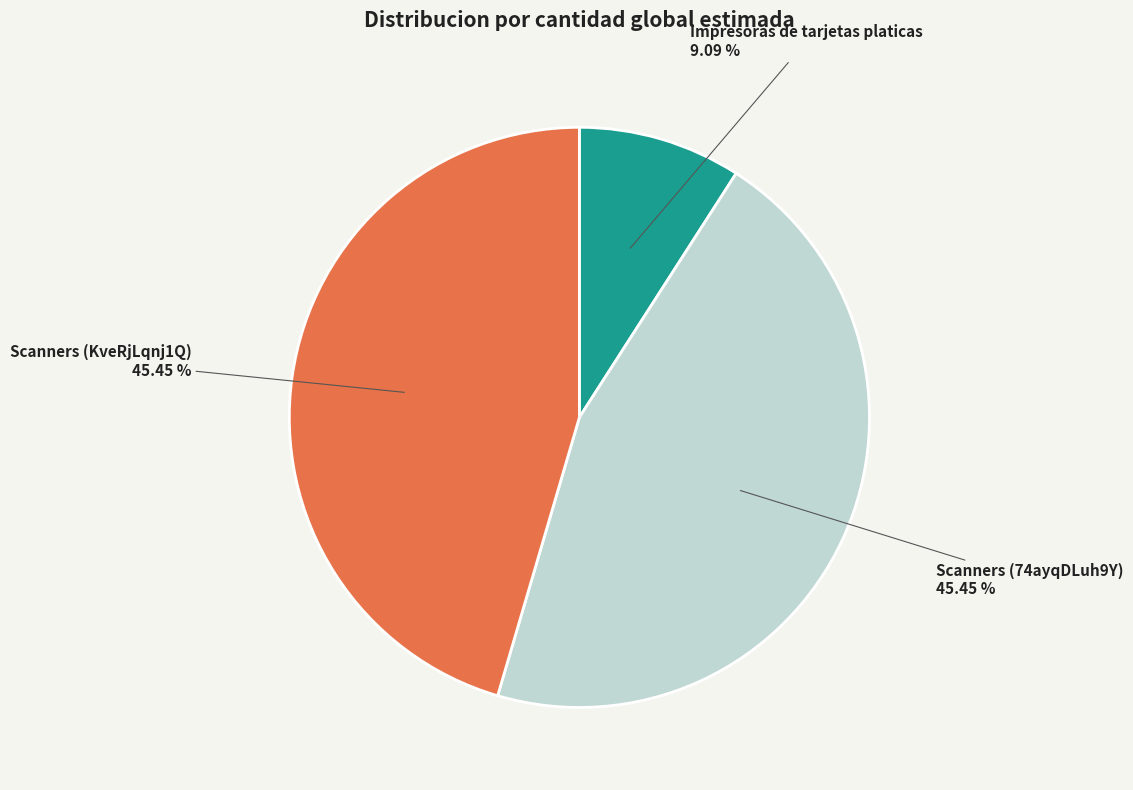

Between Impresoras de tarjetas platicas and Scanners (74ayqDLuh9Y), which is larger?

Scanners (74ayqDLuh9Y)